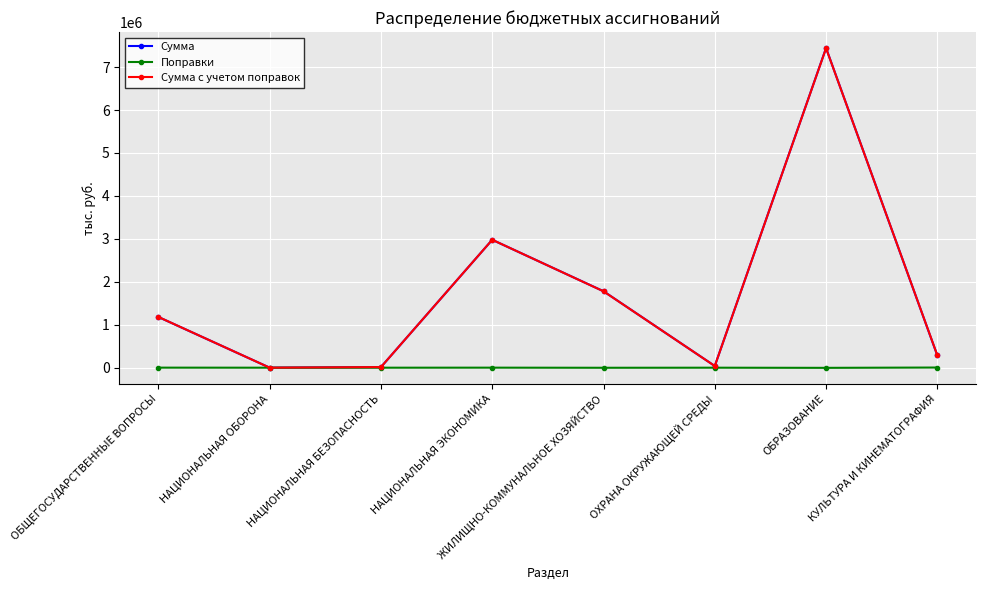

The Поправки series shows -1669.5 at ЖИЛИЩНО-КОММУНАЛЬНОЕ ХОЗЯЙСТВО. True or false?

True